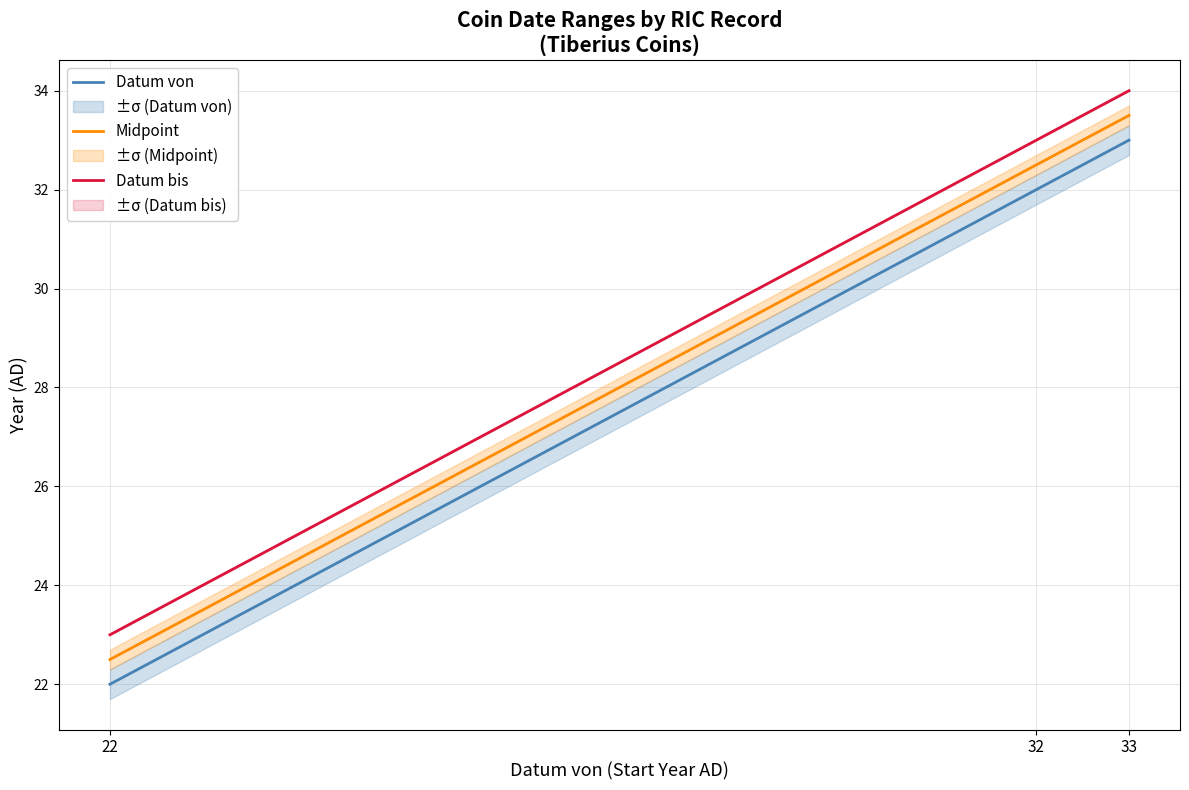

Which series has the largest total across all categories?

Datum bis